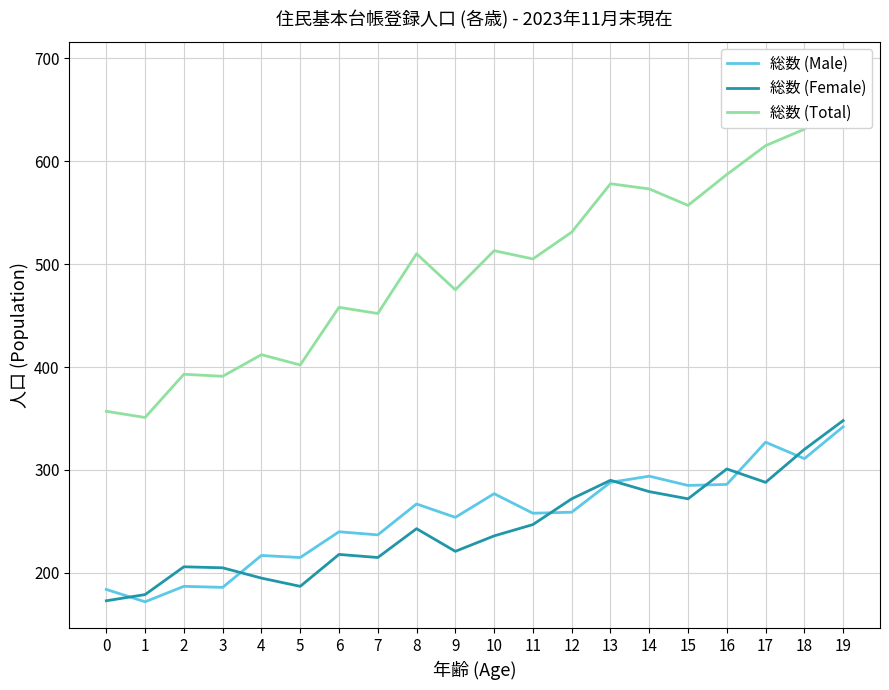

Where does the 総数 (Female) series first go above 243?

11